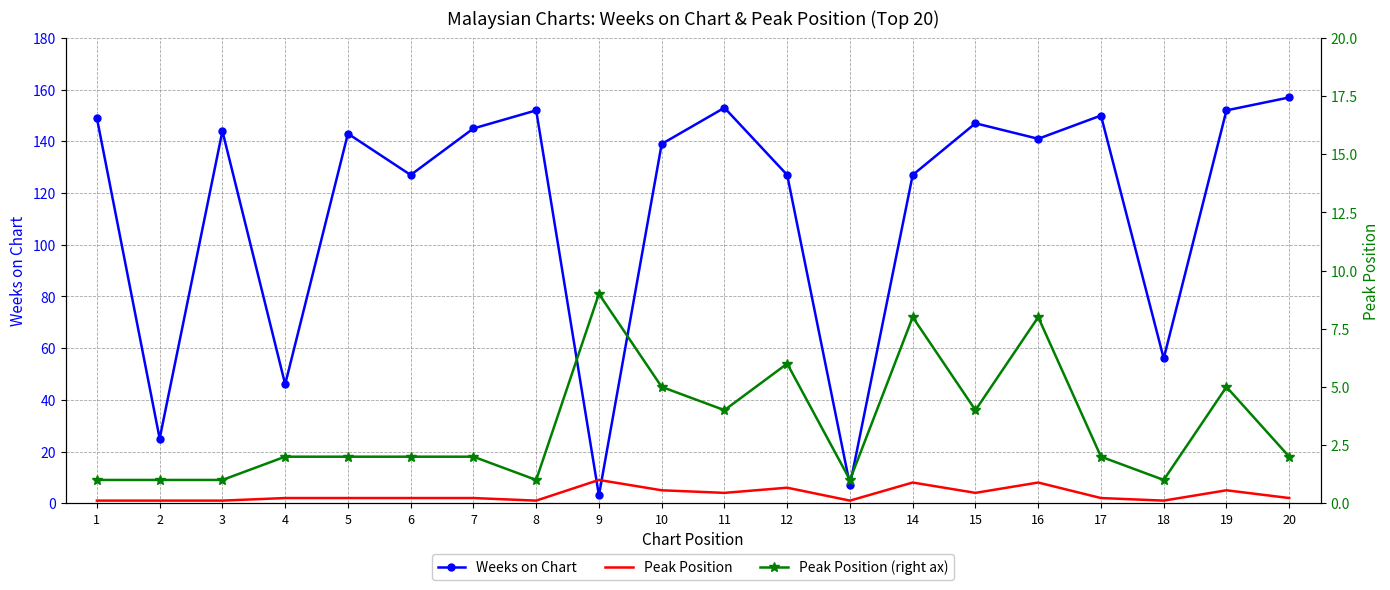

How many interior local peaks does the Weeks on Chart series have?

6